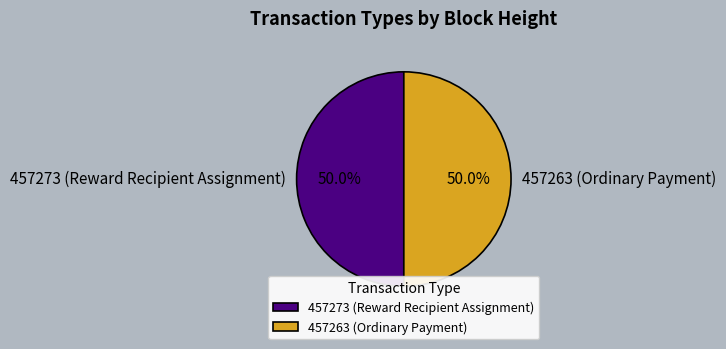

What portion of the pie excludes 457273 (Reward Recipient Assignment)?

50.0%